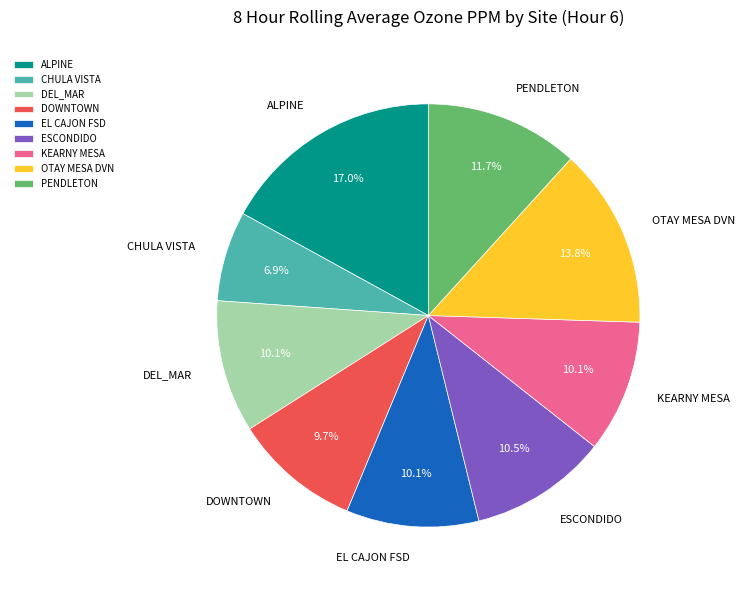

To the nearest percent, what is the combined percentage of EL CAJON FSD and OTAY MESA DVN?

24%